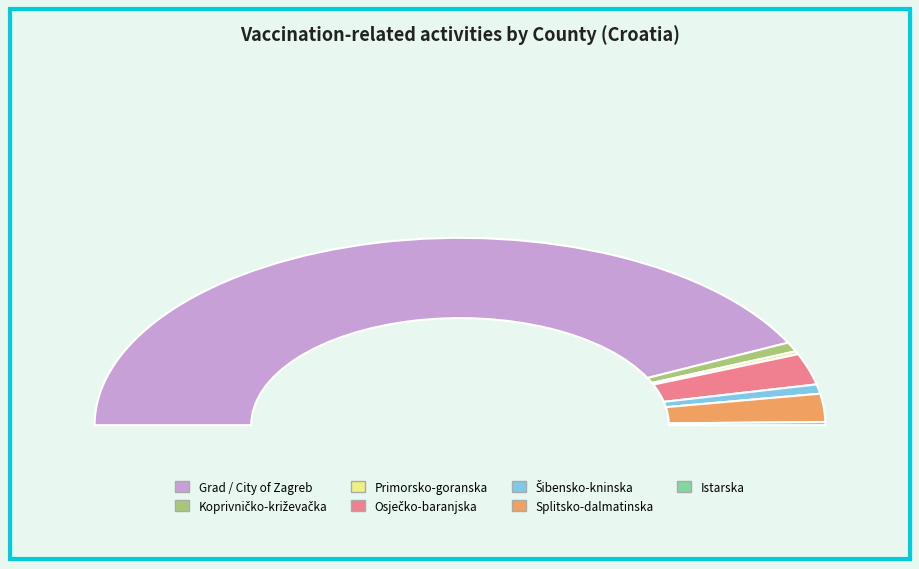

What is the ratio of the value at Istarska to the value at Splitsko-dalmatinska?

0.1